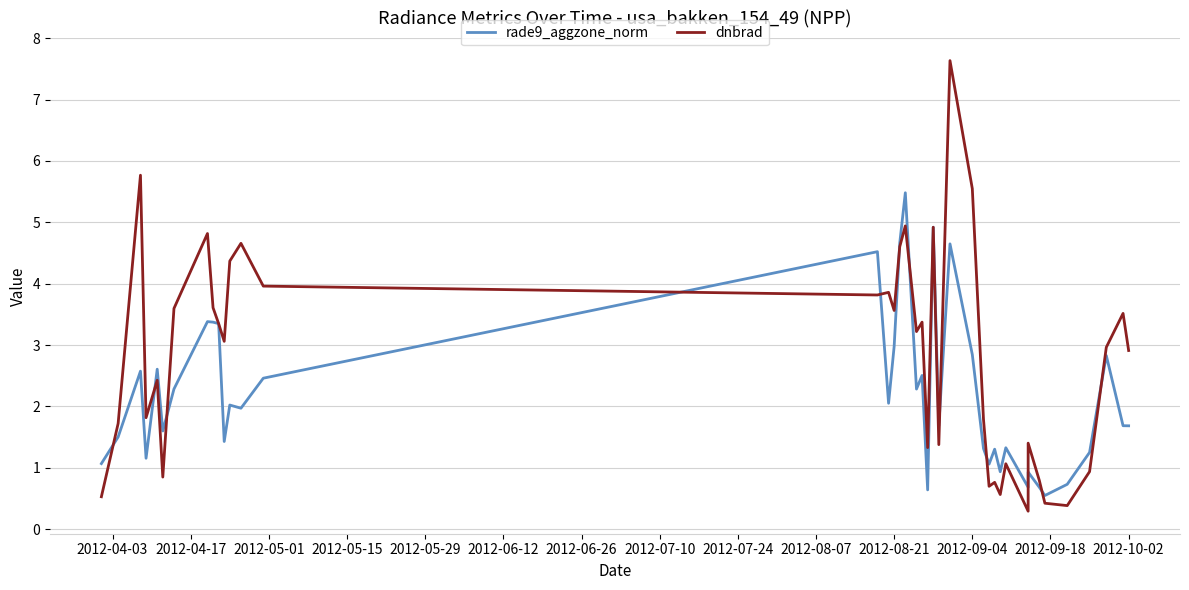

What is the total value across all series at 2012-08-21?

6.5